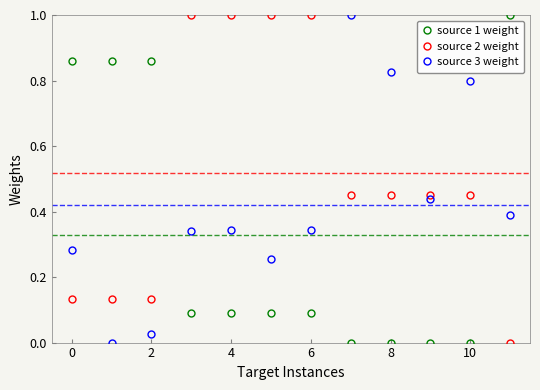

What is the maximum value shown in the chart?

1.0